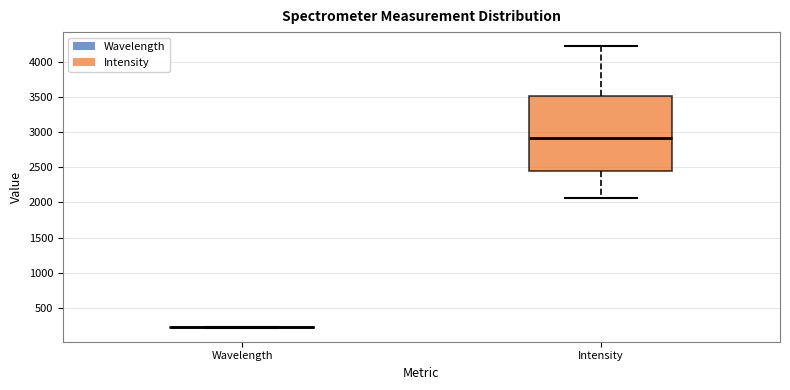

Reading left to right, transcribe this box plot: for each box, give where its median line is, the range the box spans, and where its two whiskers end, as read against the y-axis. The values are not printed on the chart, so give them approximately, as read against the axis.

Wavelength: box collapsed to a line at 200, whiskers 200 to 200
Intensity: median 2900, box 2450 to 3500, whiskers 2050 to 4200